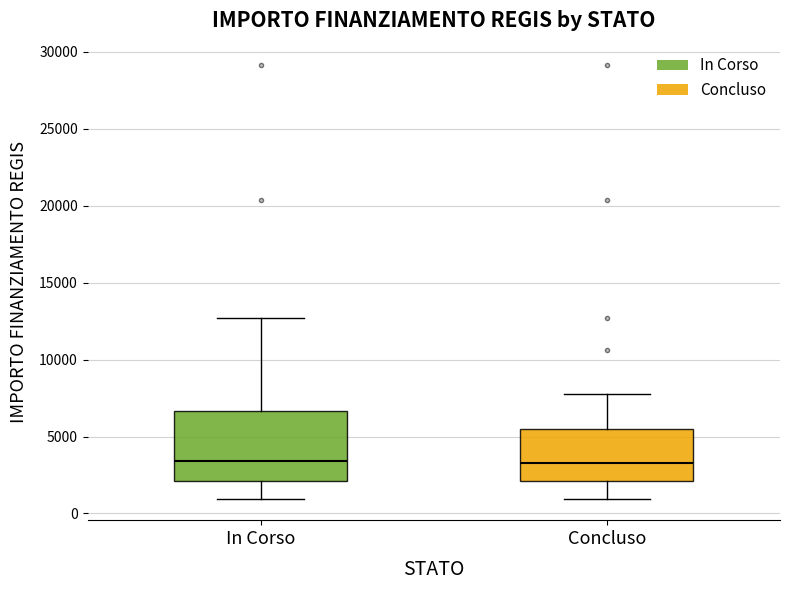

Where is the upper edge of the box for Concluso on the y-axis? The values are not printed on the chart, so give them approximately, as read against the axis.

5500